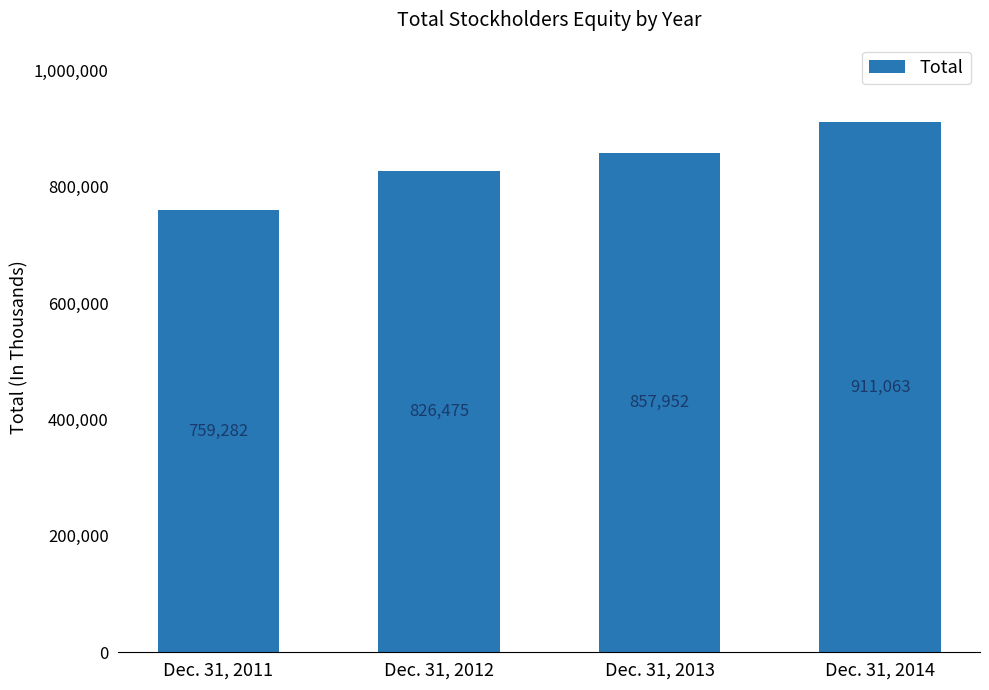

Where is the data nearest to the value 835172?

Dec. 31, 2012